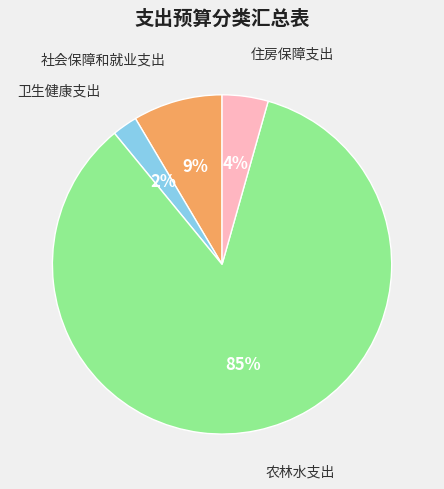

Is there any slice that represents more than half of the pie?

Yes